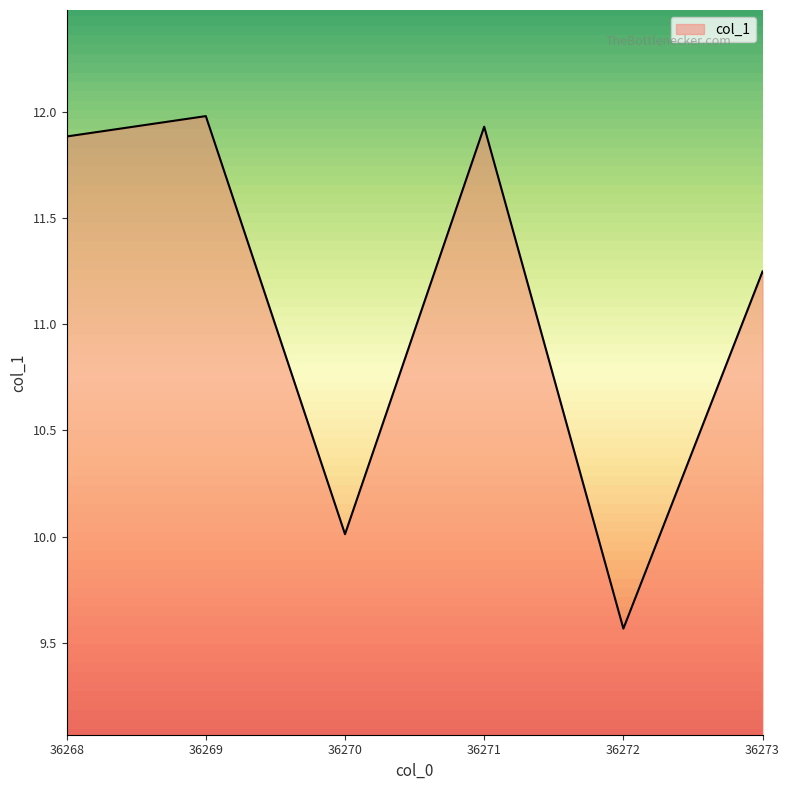

What is the difference between the maximum and second lowest values?

2.0